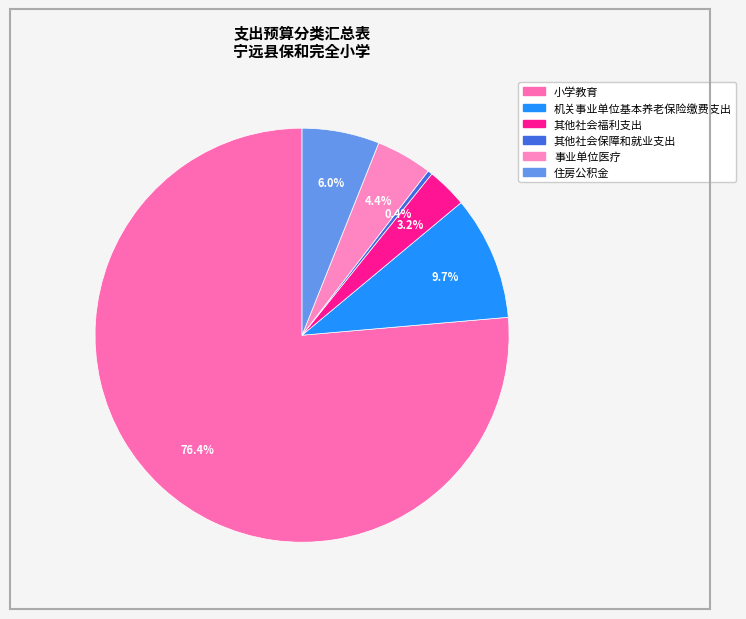

Rank the categories by value from lowest to highest.

其他社会保障和就业支出, 其他社会福利支出, 事业单位医疗, 住房公积金, 机关事业单位基本养老保险缴费支出, 小学教育